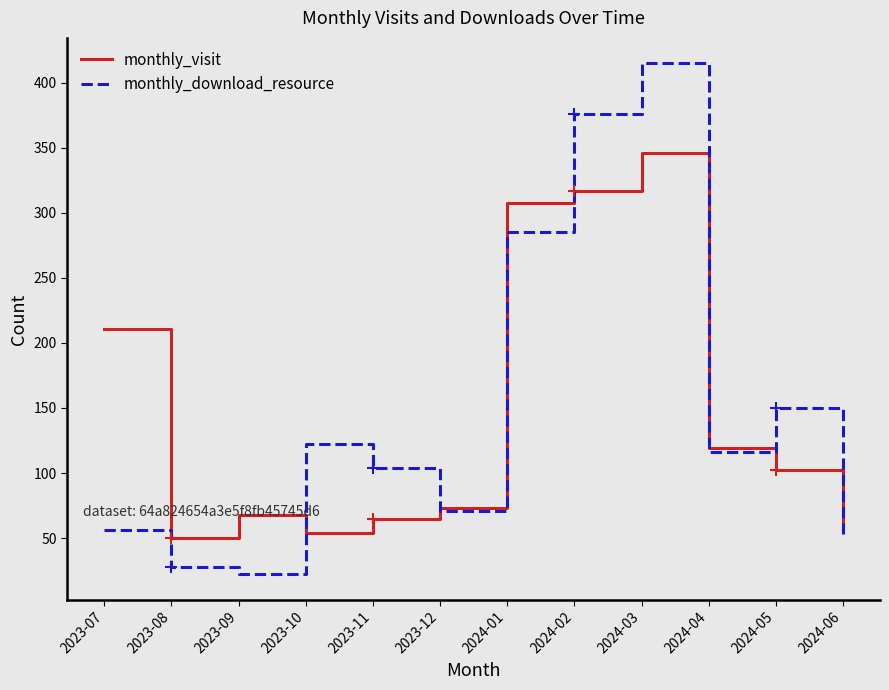

What is the difference between the maximum and minimum values in the monthly_visit series?

296